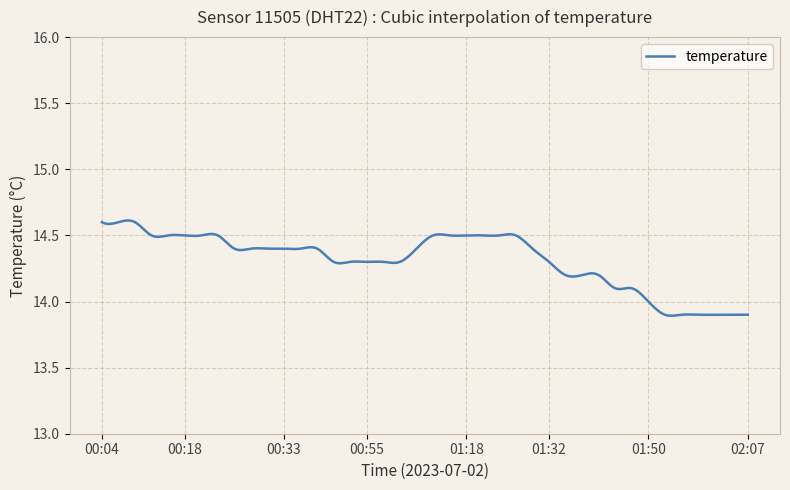

What is the difference between the maximum and minimum values?

0.7